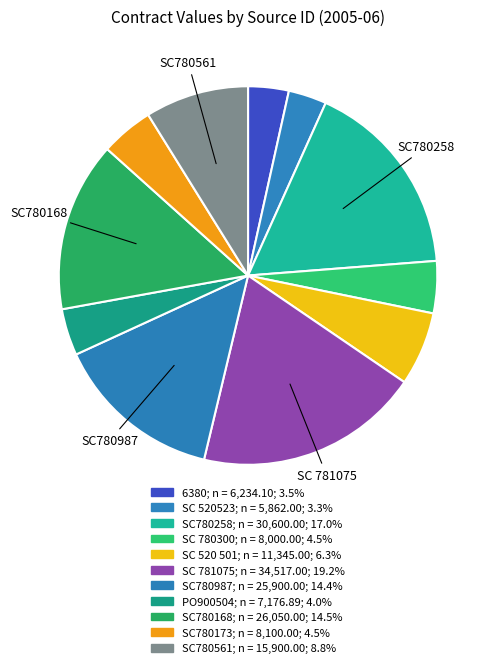

Approximately how many times larger is the value at SC 780300 compared to 6380?

1.3